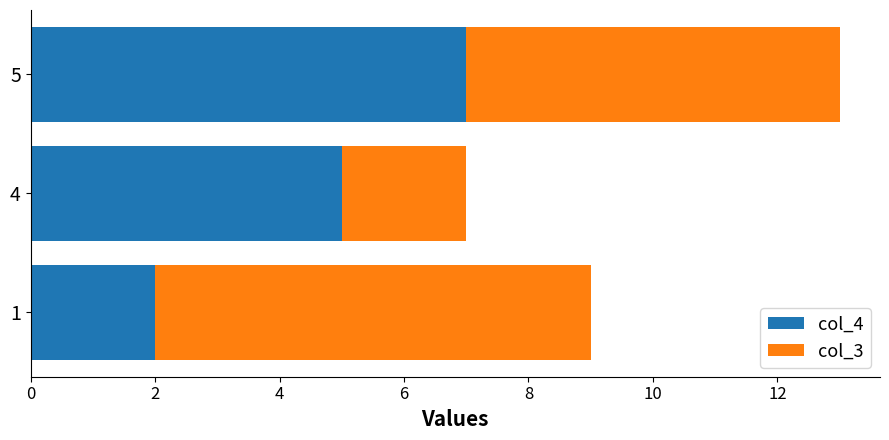

At which category is the sum across all series the highest?

5